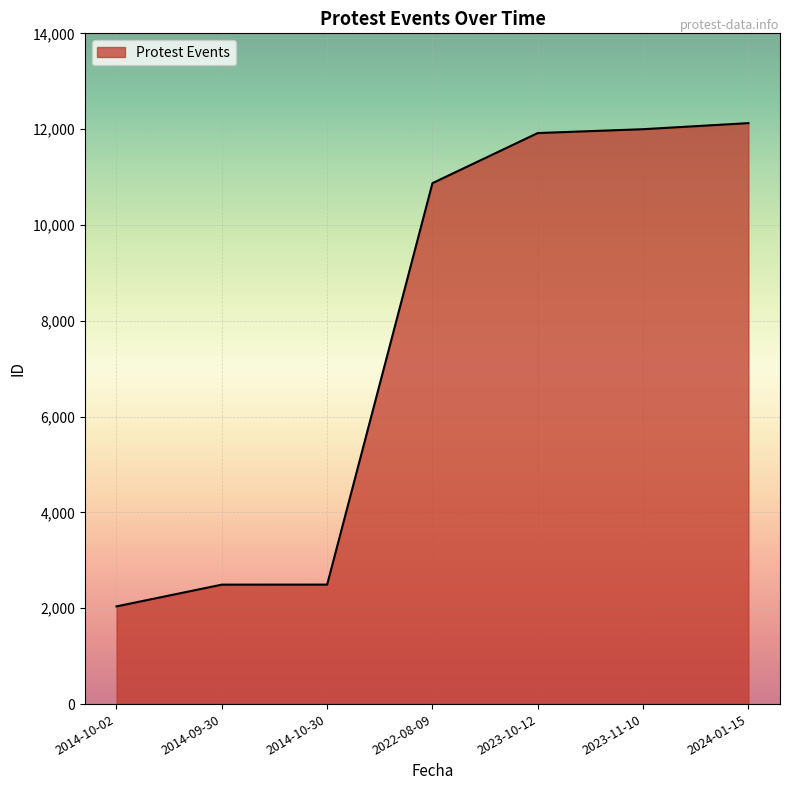

How many lines are shown in the chart?

1